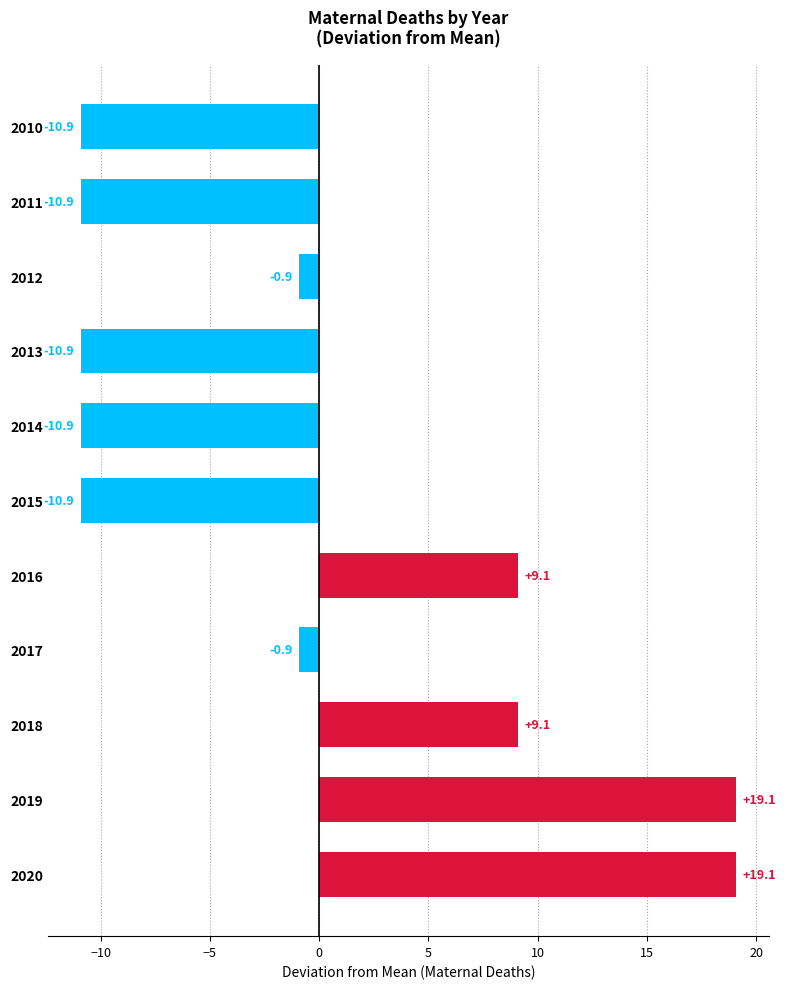

True or false: the data shows -14.3 at 2011.

False